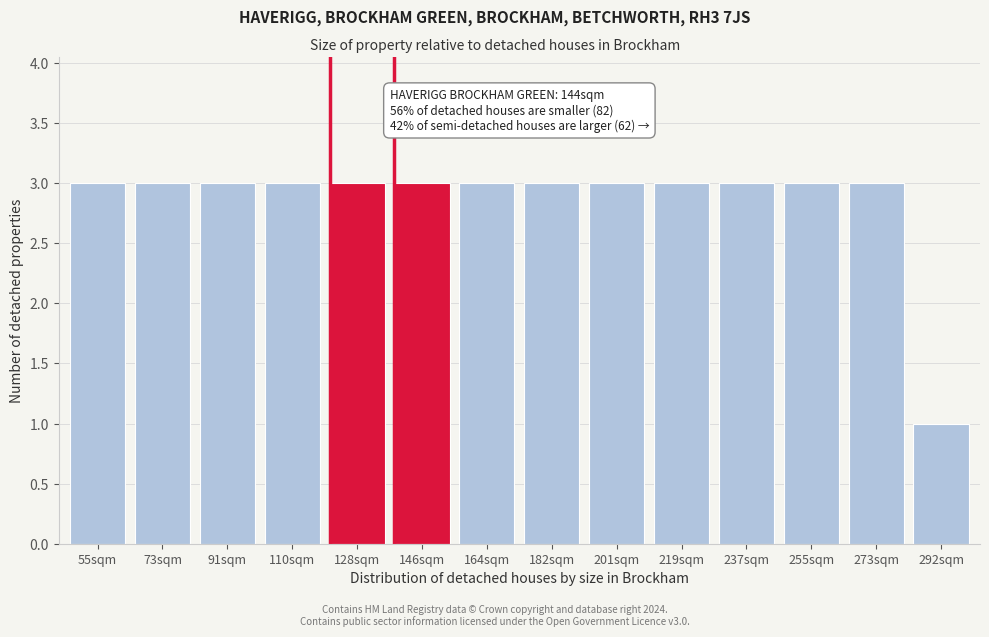

Reading left to right, extract all data points from this chart.

3	3	3	3	3	3	3	3	3	3	3	3	3	1